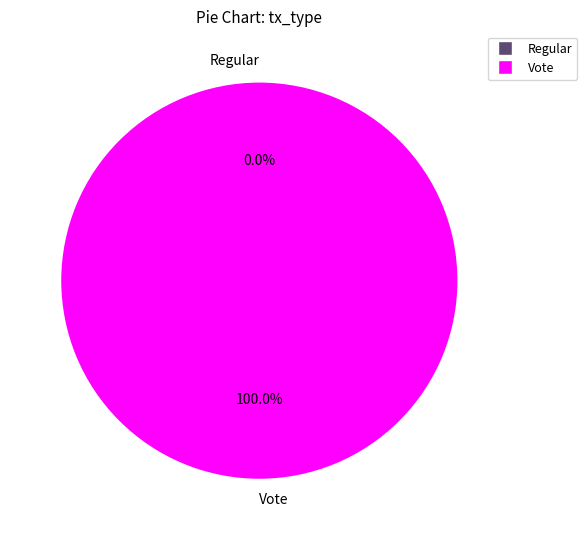

Which slice is the smallest?

Regular